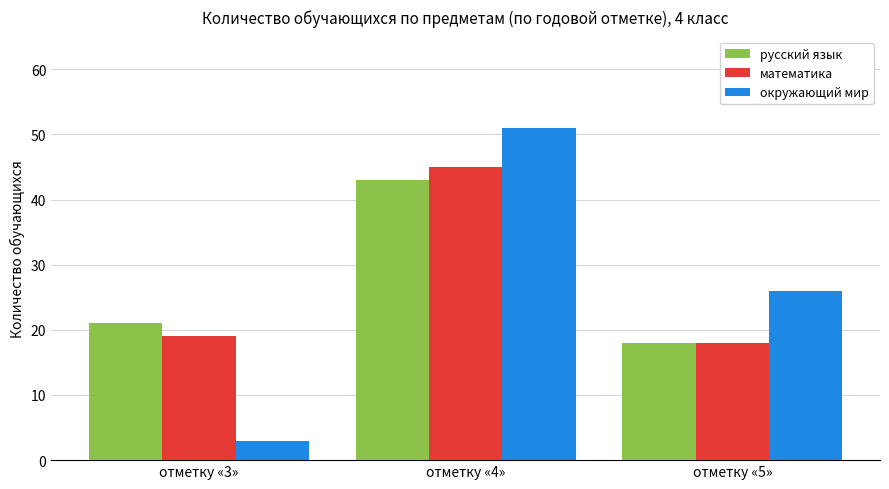

Is it true that русский язык equals 32 at отметку «5»?

False